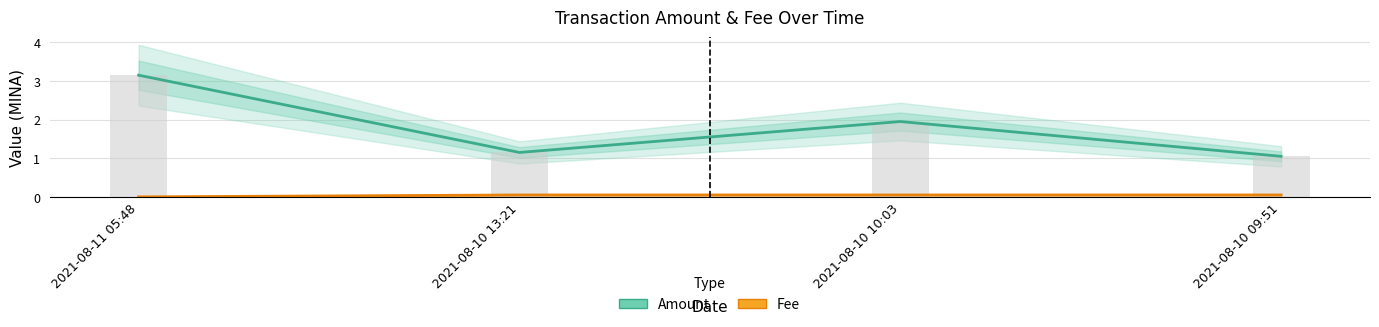

Reading left to right, transcribe all the data shown in this chart.

Amount: 3.1	1.1	1.9	1.1
Fee: 0.0	0.1	0.1	0.1